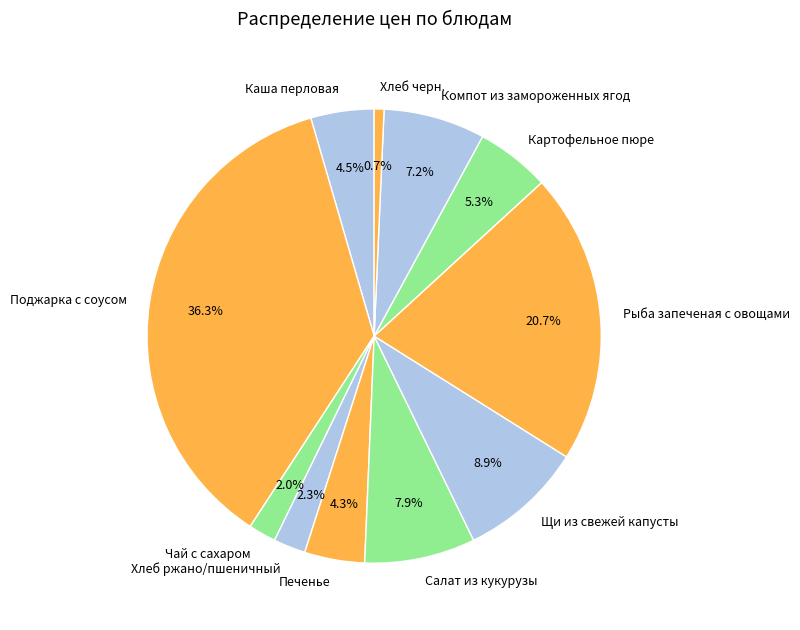

Approximately how many times larger is the value at Салат из кукурузы compared to Компот из замороженных ягод?

1.1